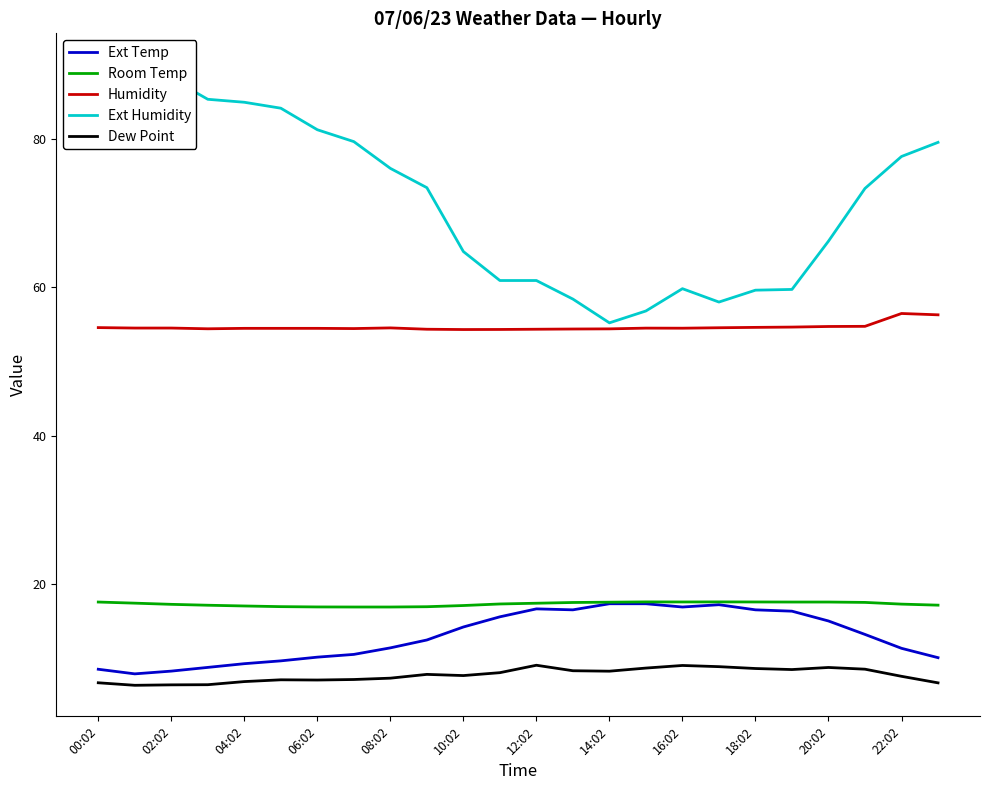

In Ext Humidity, how many points are lower than both neighbors (excluding endpoints)?

2